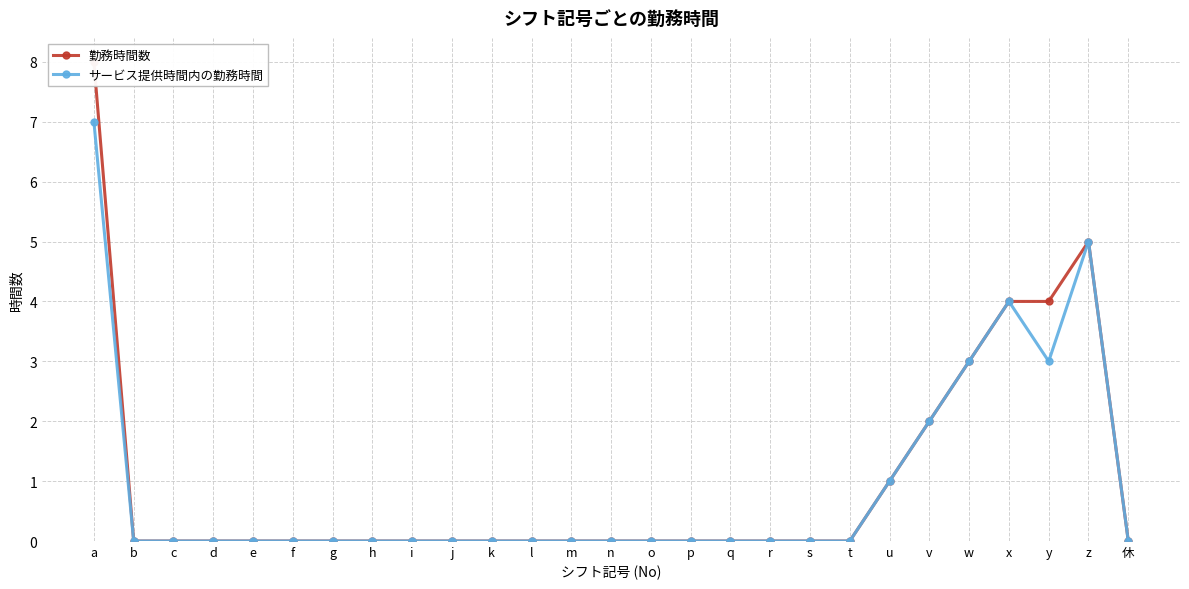

Which has a higher value, l or y?

y